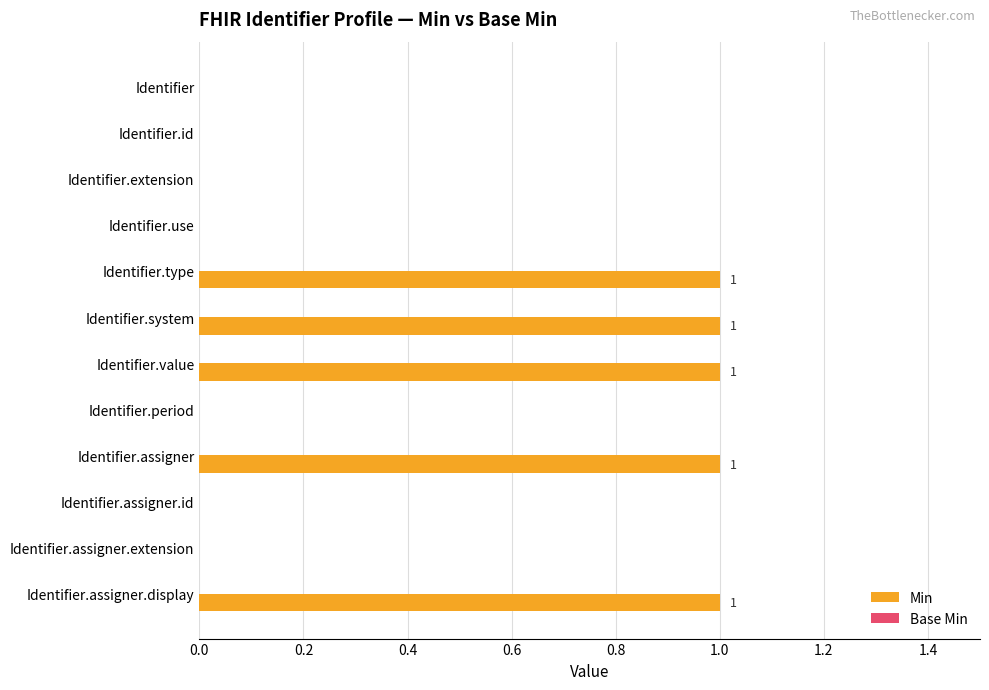

What is the sum of all values?

5